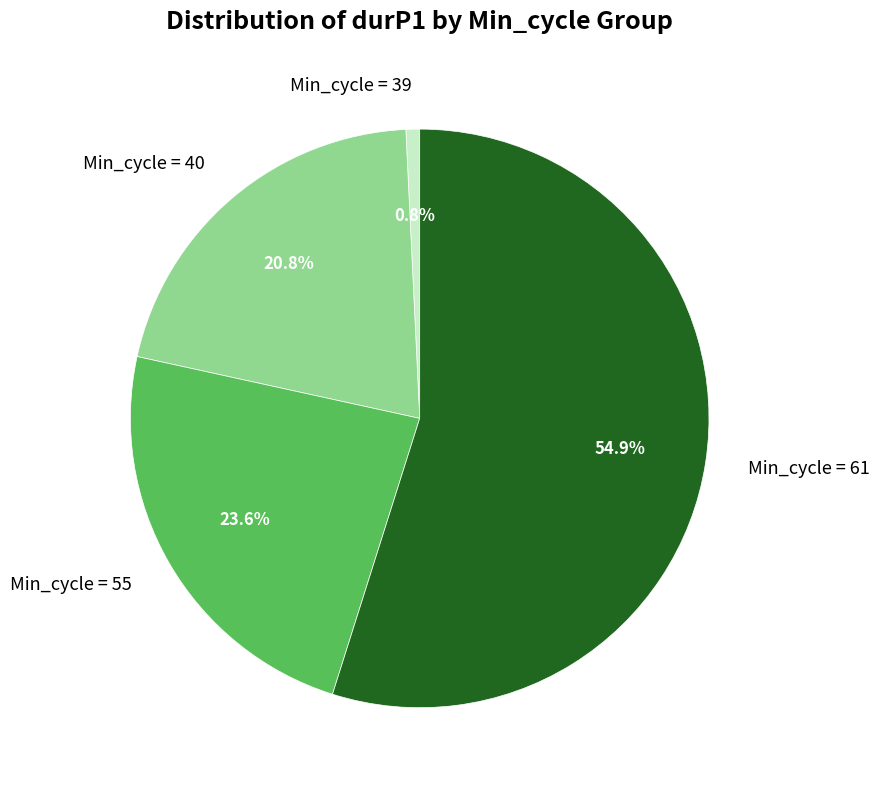

How many slices are in this pie chart?

4